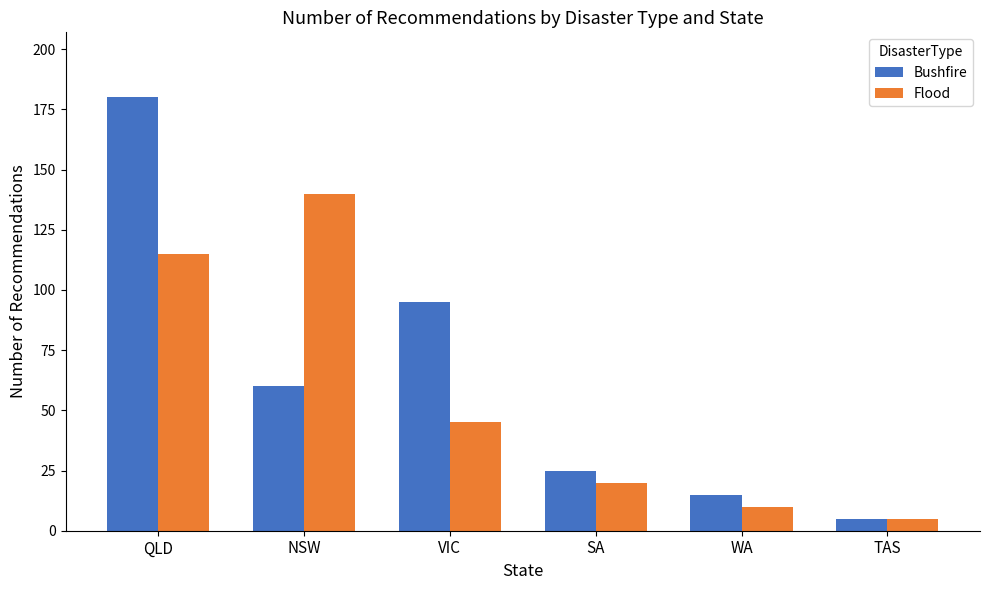

Where does the Flood series first go above 45?

QLD